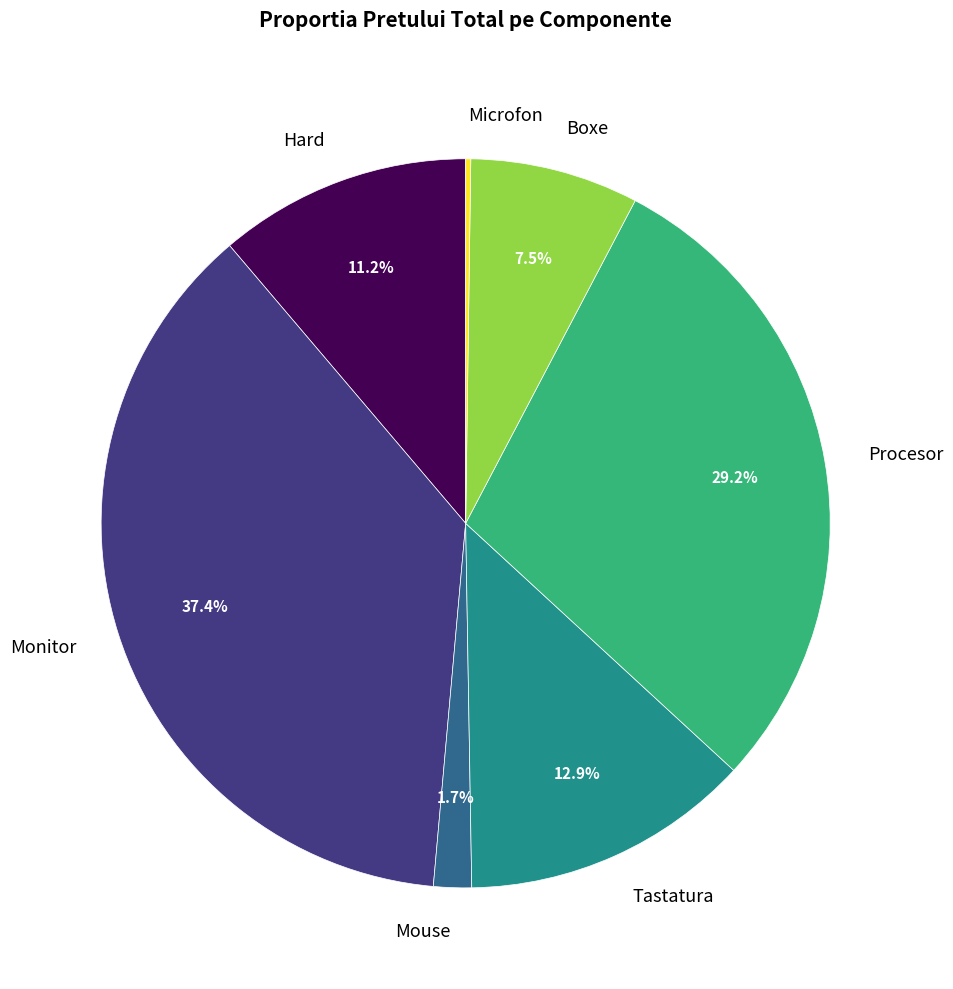

Is the sum of Mouse and Monitor greater than half?

No